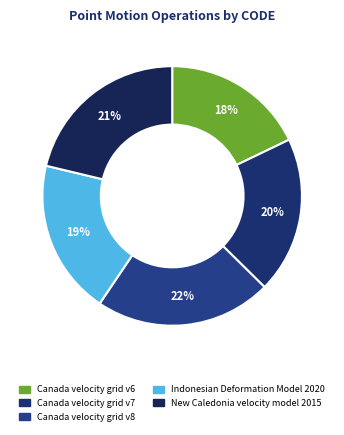

To the nearest percent, what portion does Canada velocity grid v8 represent?

22%